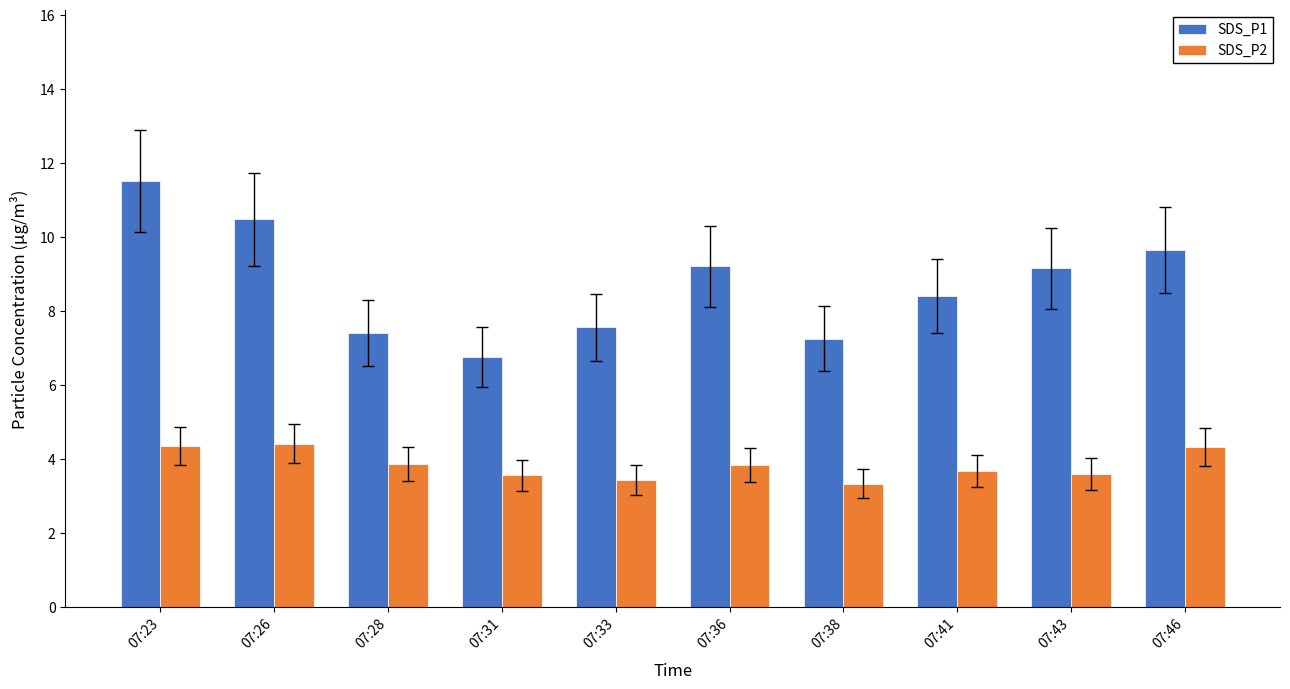

At how many categories does at least one series exceed 7?

9